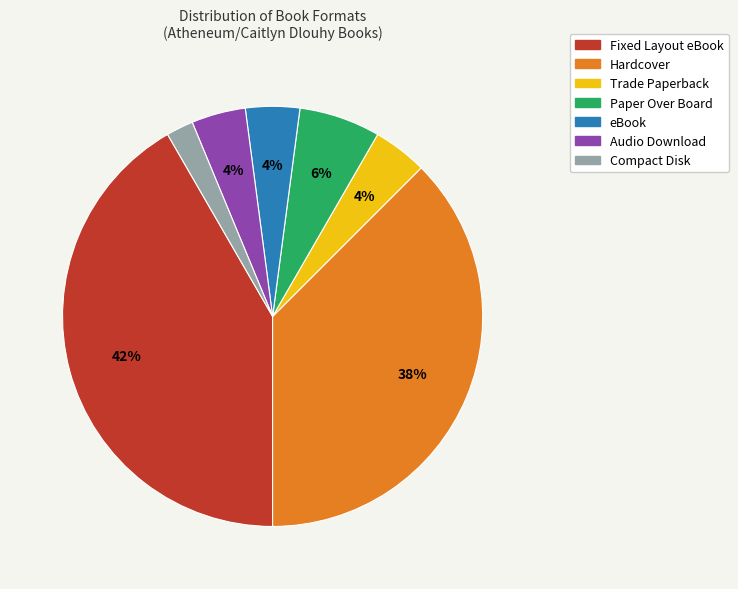

Does Paper Over Board represent more than half of the total?

No